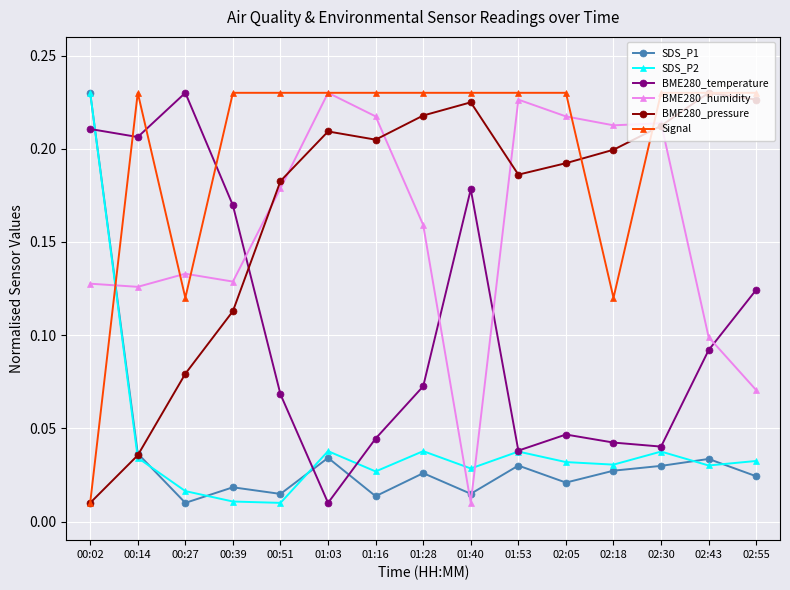

Is this an area chart (filled region under the line)?

No